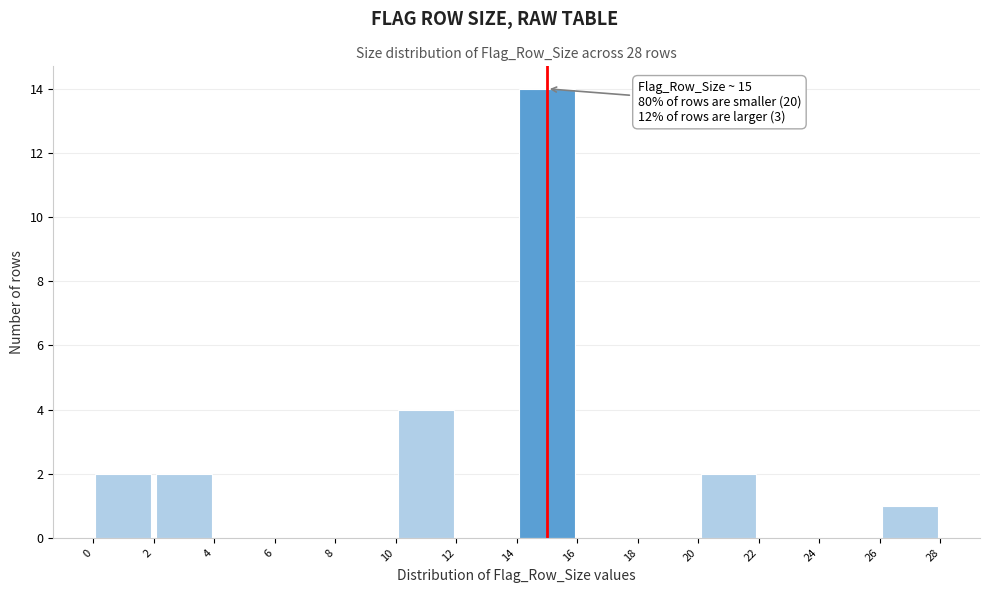

Which range on the x-axis has the tallest bar?

14 to 16